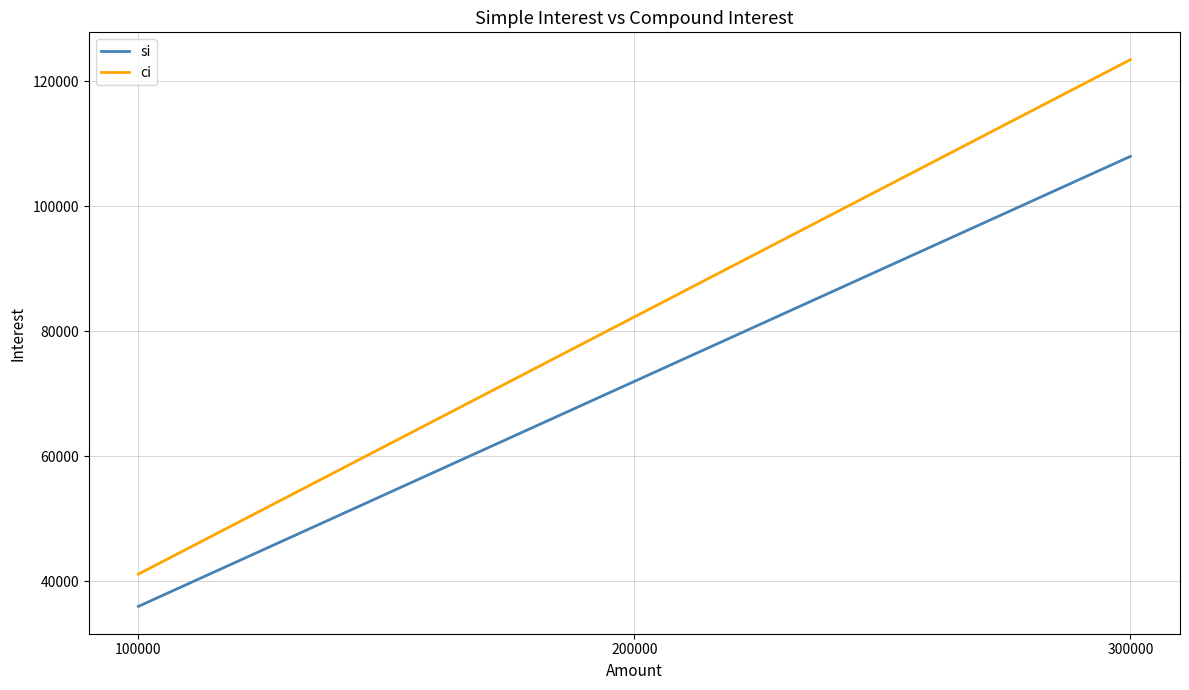

List the series in order of their overall mean, lowest first.

si, ci